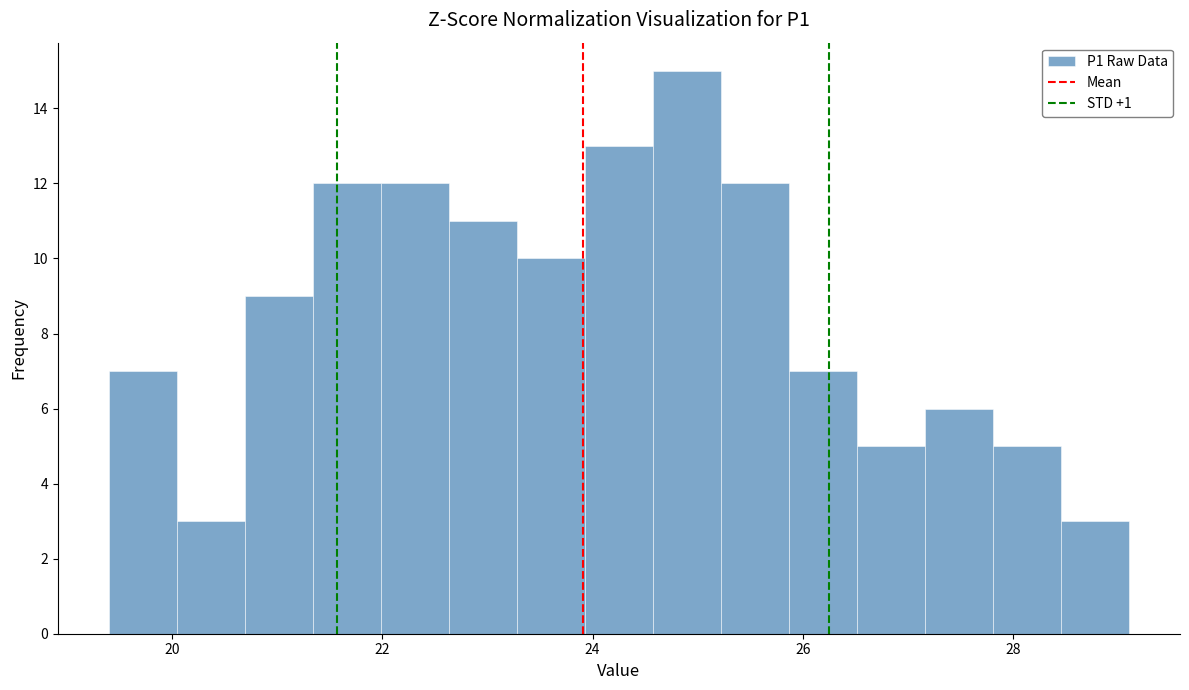

Read against the x-axis, roughly where is the centre of the tallest bar?

24.8